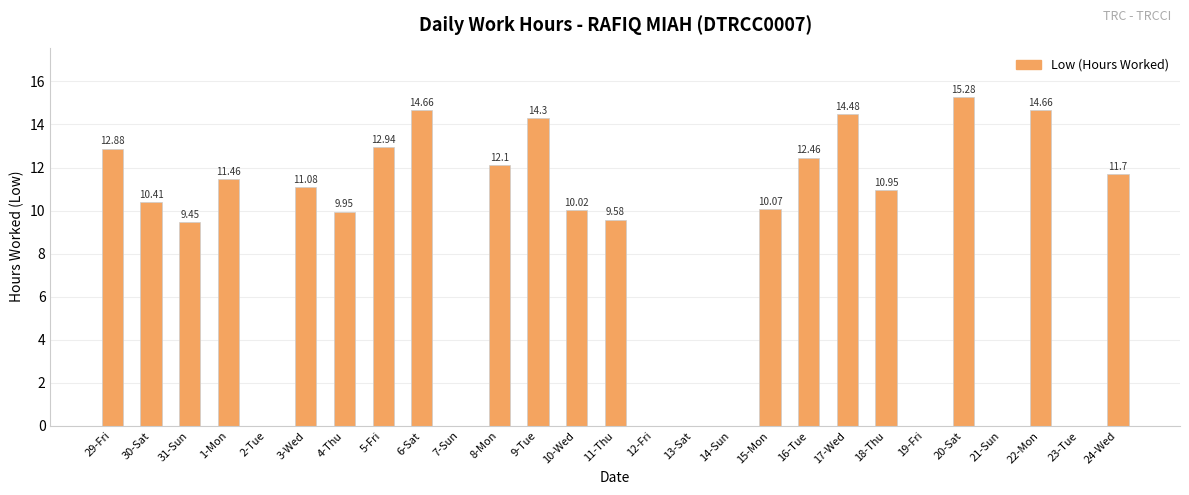

Which has a higher value, 30-Sat or 20-Sat?

20-Sat